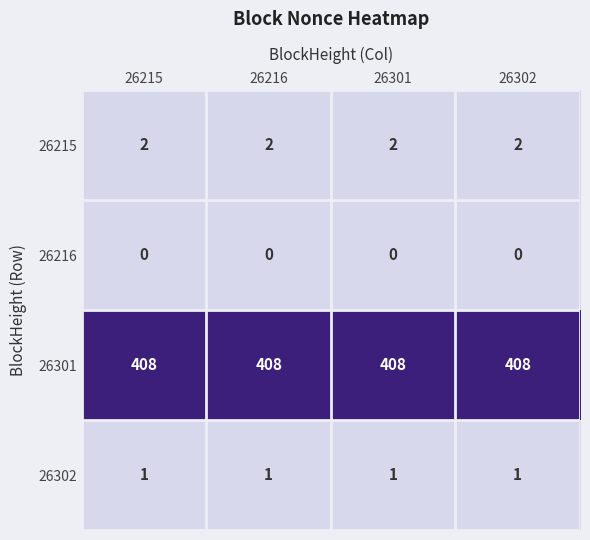

The 26216 series shows 0 at 26215. True or false?

True